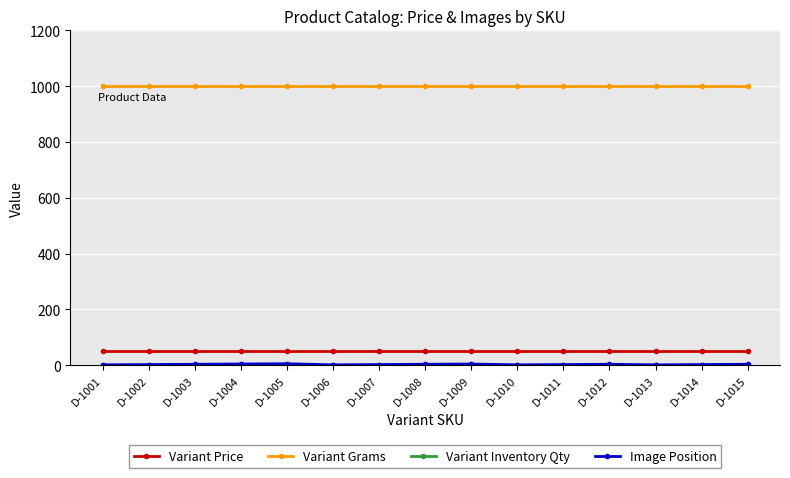

At how many categories does at least one series exceed 898?

15